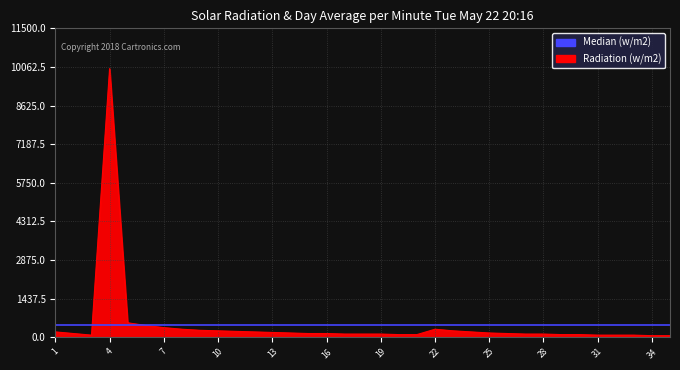

Which label corresponds to the largest value in the chart?

4